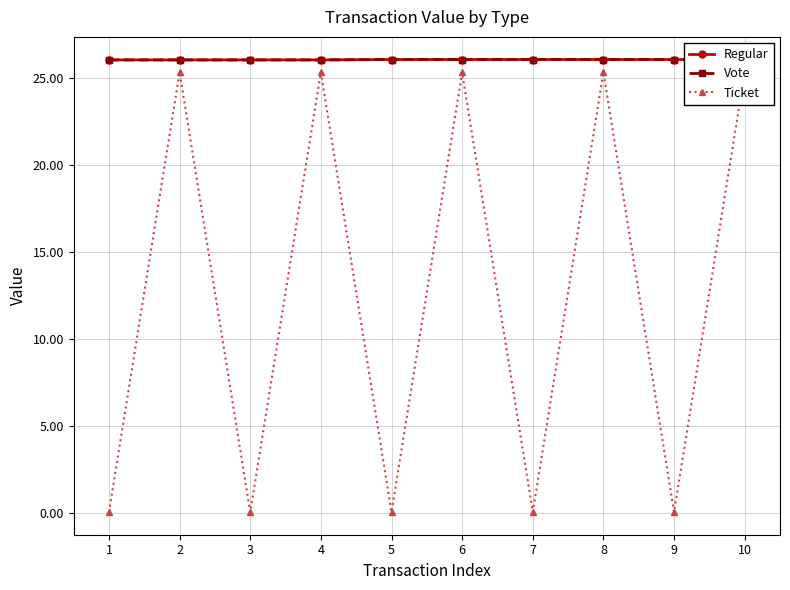

Reading left to right, what are all the values shown in this chart?

Regular: 1=26.0	2=26.0	3=26.0	4=26.0	5=26.0	6=26.0	7=26.0	8=26.0	9=26.0	10=26.0
Vote: 1=26.0	2=26.0	3=26.0	4=26.0	5=26.0	6=26.0	7=26.0	8=26.0	9=26.0	10=26.0
Ticket: 1=0.1	2=25.3	3=0.1	4=25.3	5=0.1	6=25.3	7=0.1	8=25.3	9=0.1	10=25.3